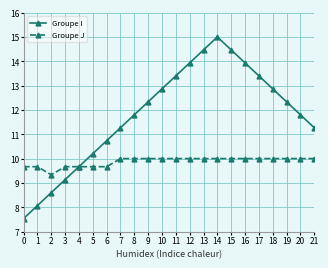

Rank the series by their maximum value, from lowest to highest.

Groupe J, Groupe I